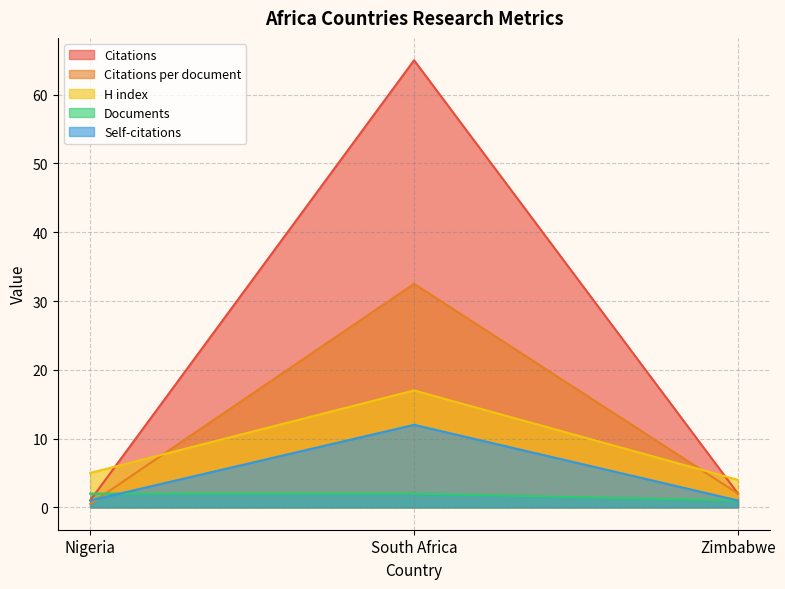

What is the label of the 3rd point from the right?

Nigeria